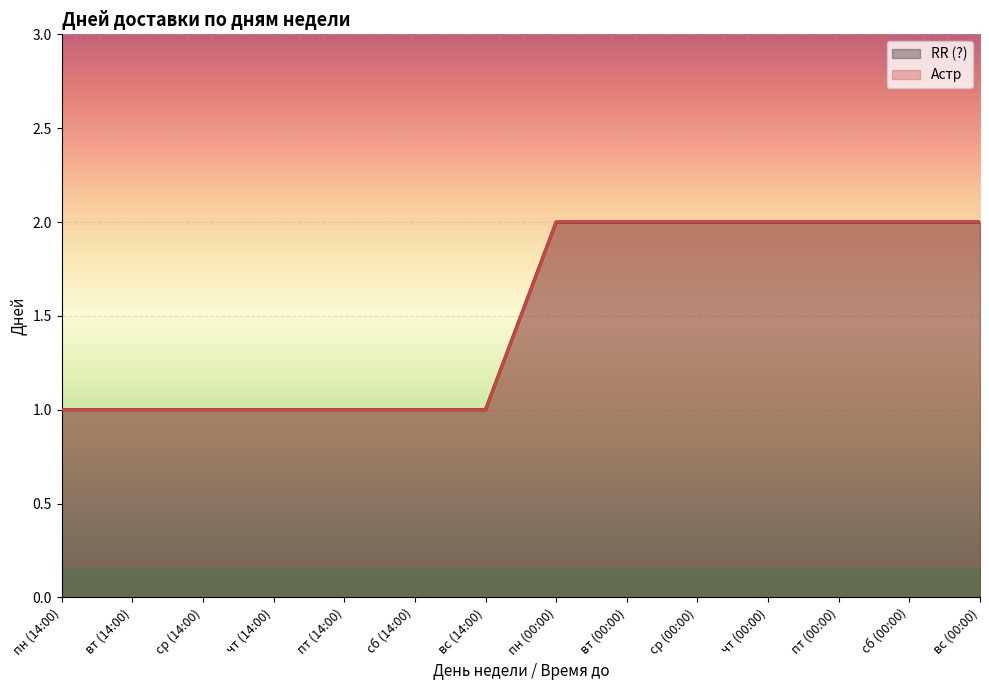

Which category has the highest value in the RR (?) series?

пн (00:00)